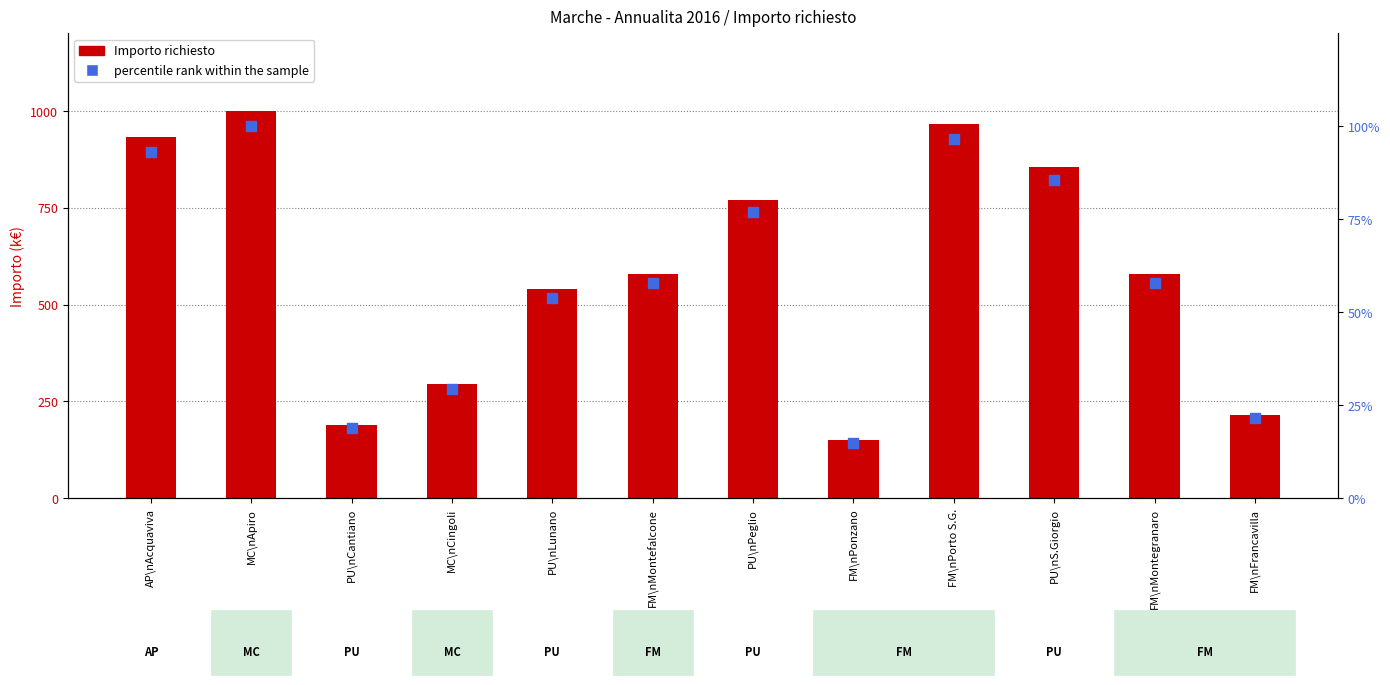

At how many categories does at least one series exceed 366058?

8